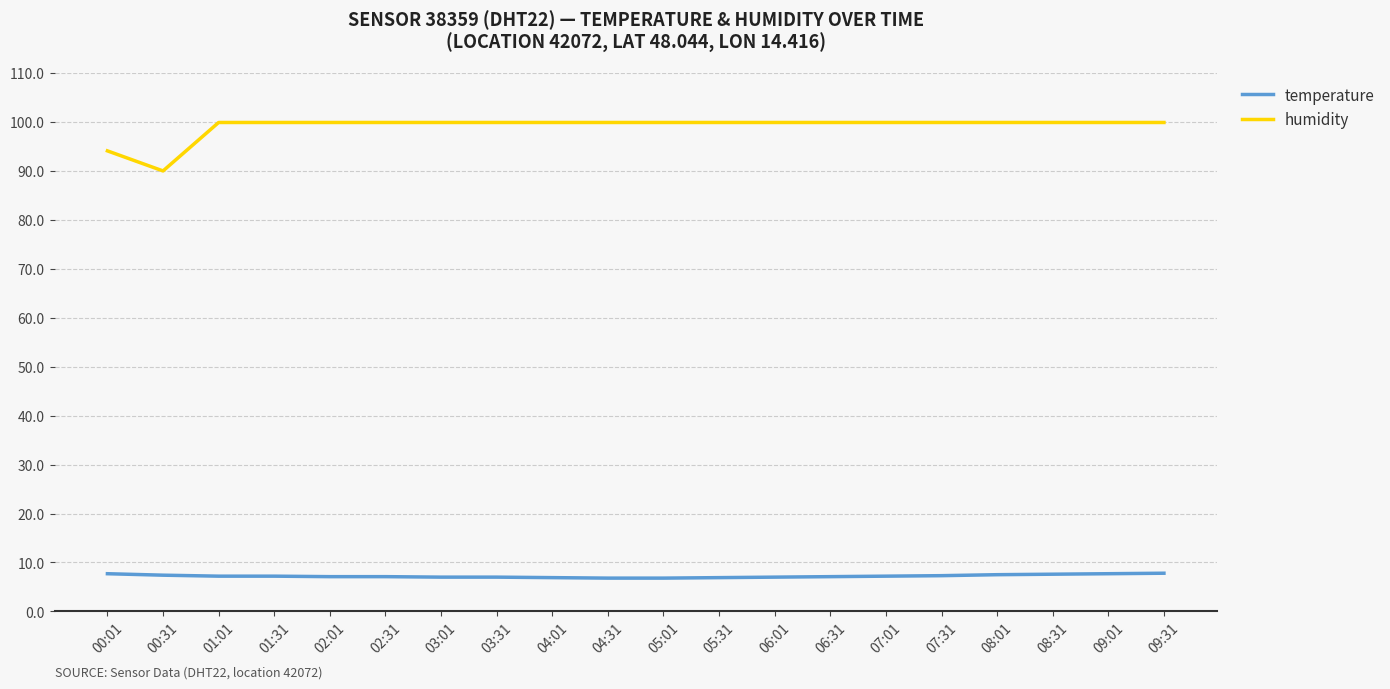

At which label does humidity reach its minimum?

00:31